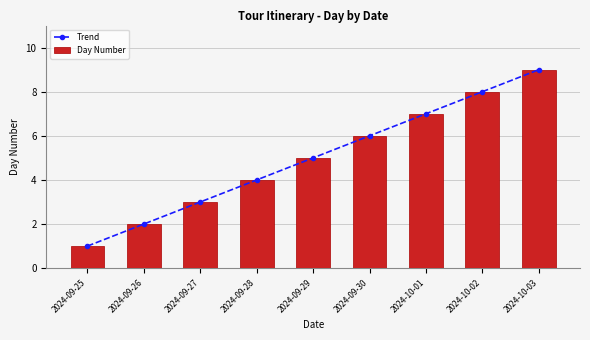

What is the difference between the maximum and minimum values in the Day Number series?

8